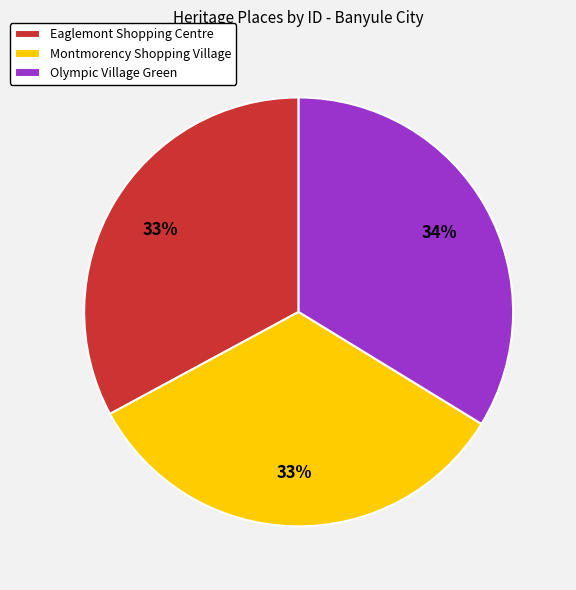

Is Eaglemont Shopping Centre the majority of the pie?

No